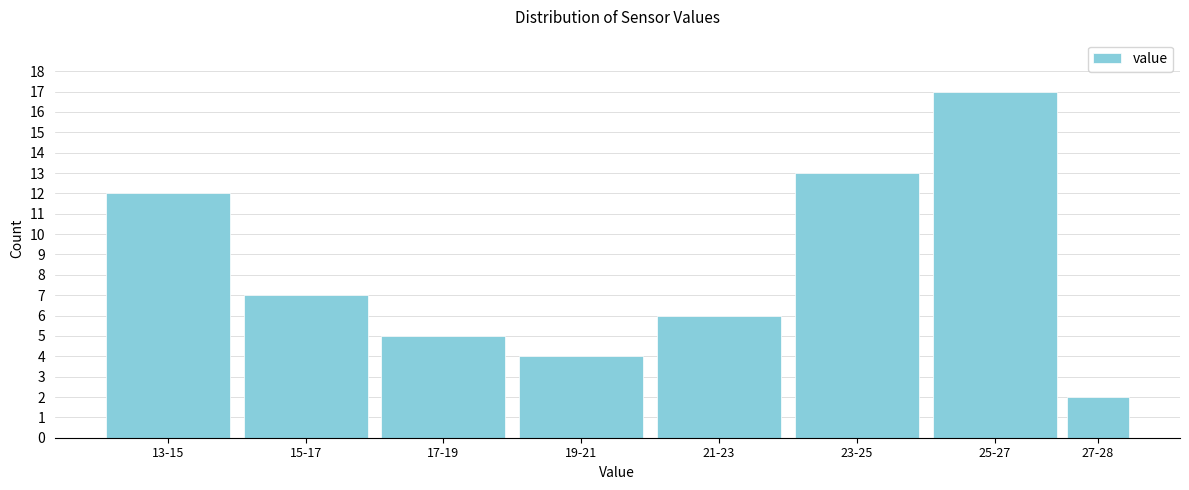

Reading left to right, extract all data points from this chart.

12	7	5	4	6	13	17	2